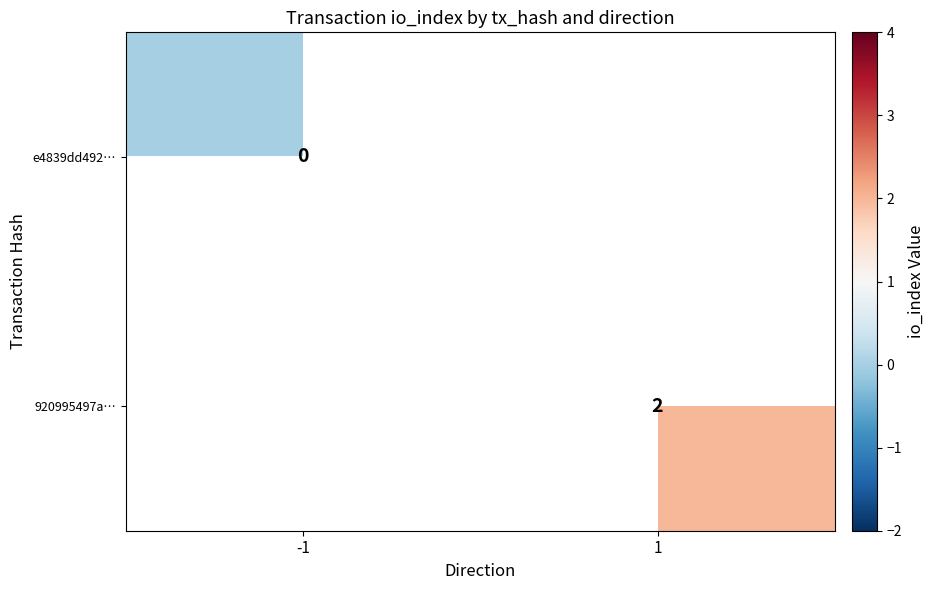

The 920995497a… series shows 1 at 1. True or false?

False